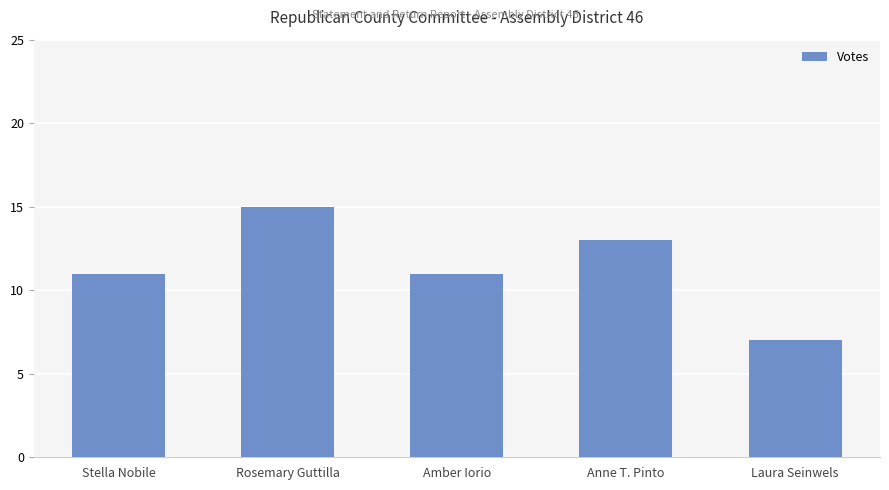

What is the approximate value at Stella Nobile?

11